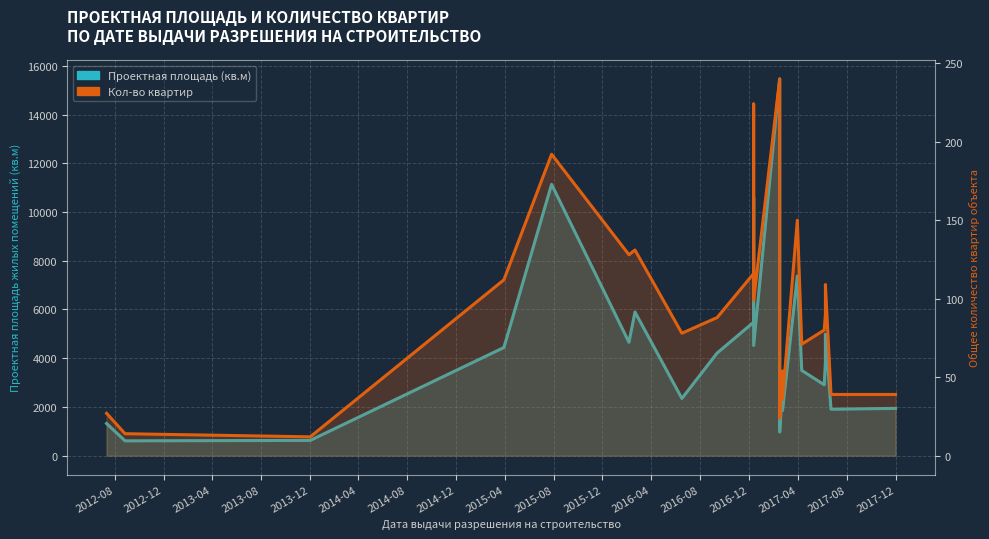

Reading left to right, transcribe all the data shown in this chart.

Проектная площадь жилых помещений: 1320	609	627	4439	11135	4655	5897	2349	4214	5478	10608	4524	15465	970	2798	1853	7375	3500	2909	3818	4990	1906	1942
Общее количество квартир объекта: 27	14	12	112	192	128	131	78	88	116	224	99	240	24	54	36	150	71	80	90	109	39	39